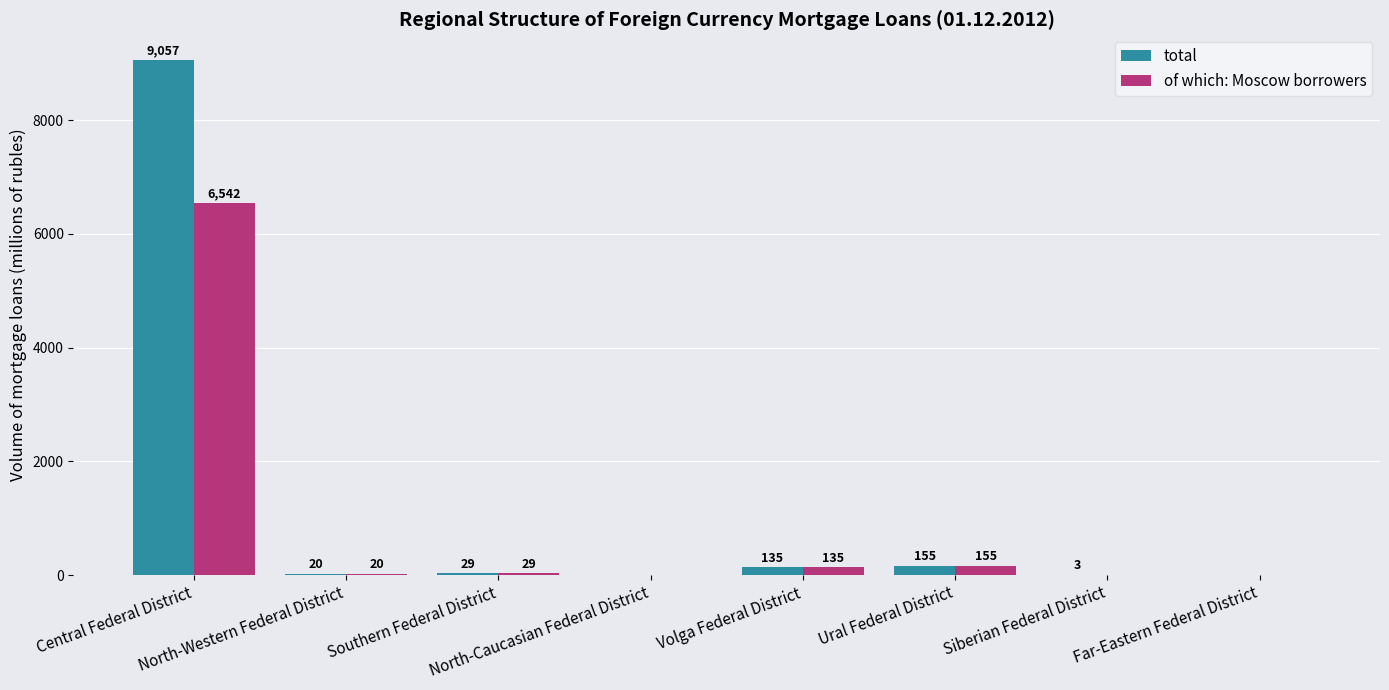

What is the sum of all of which: Moscow borrowers values?

6881